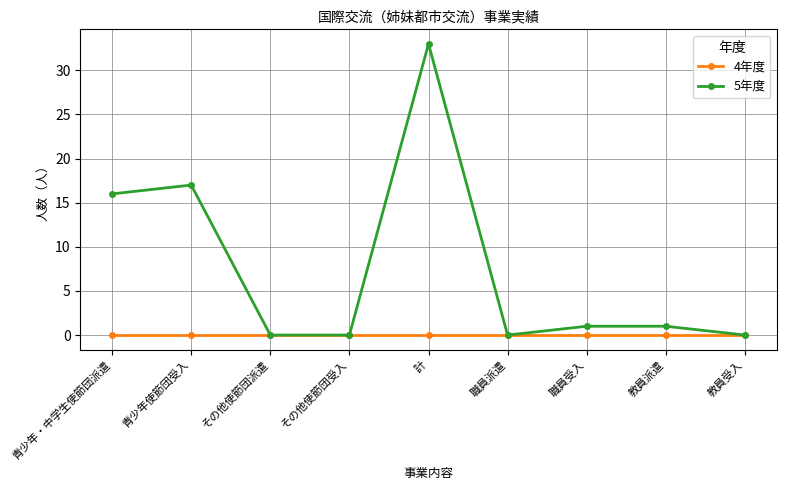

What is the label of the 9th point from the right?

青少年・中学生使節団派遣